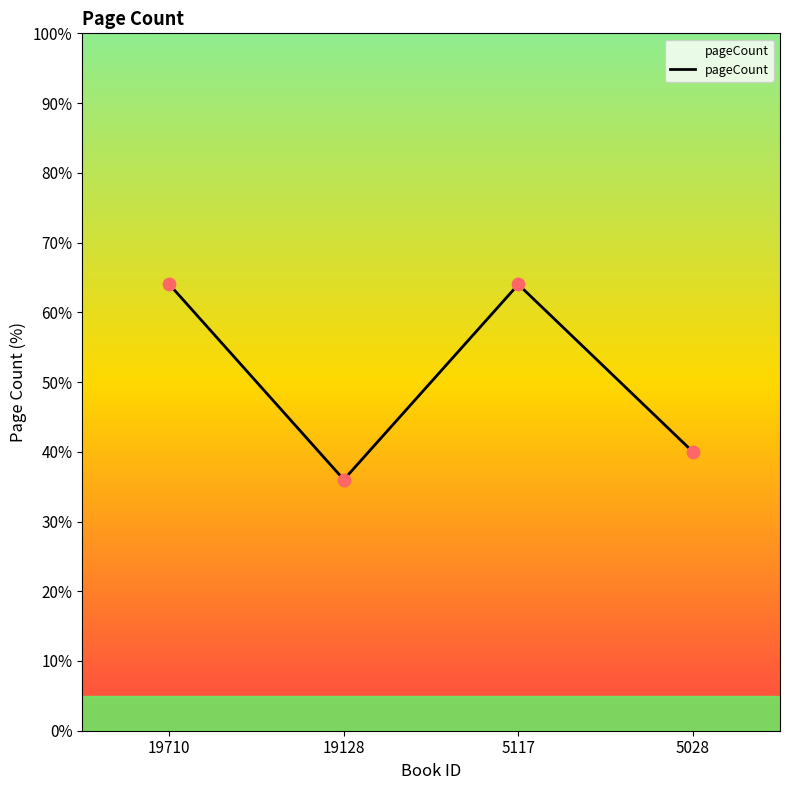

What is the change in value from 19128 to 5117?

+28